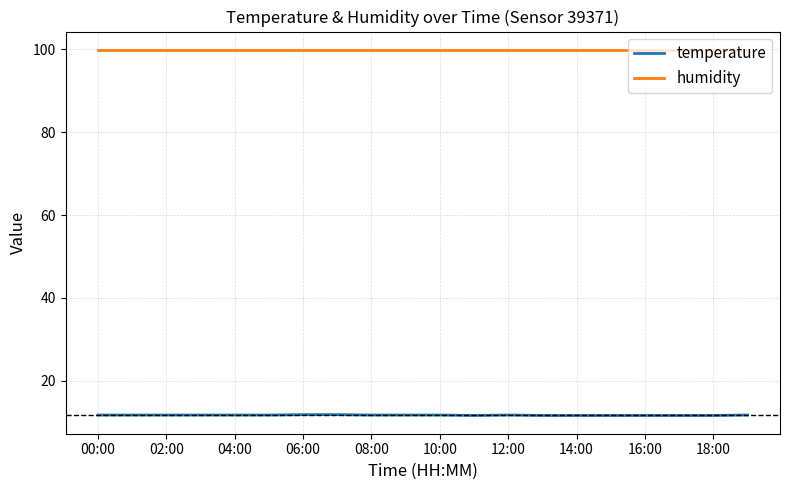

What is the maximum value shown in the chart?

99.9